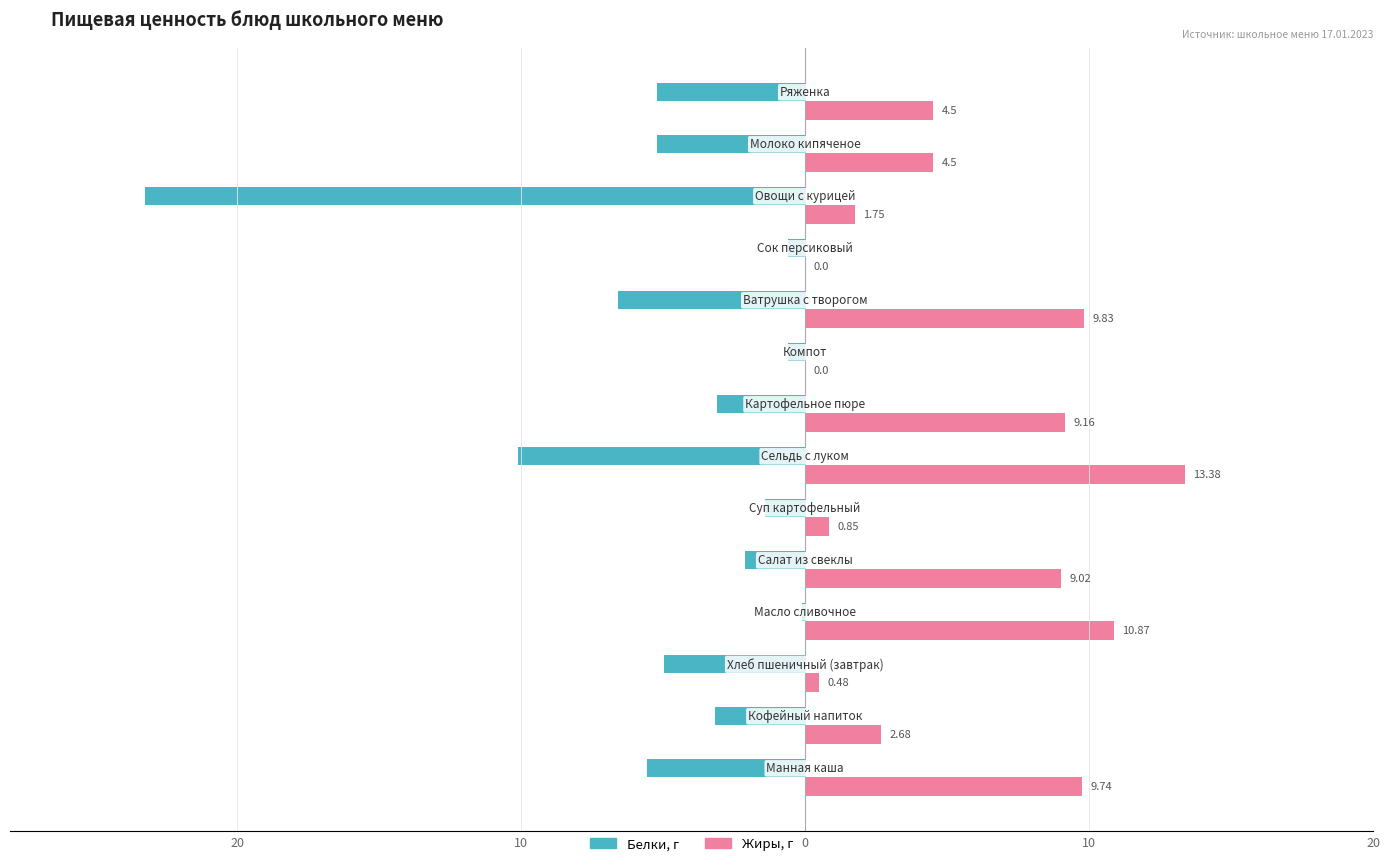

How many series are shown in this chart?

2